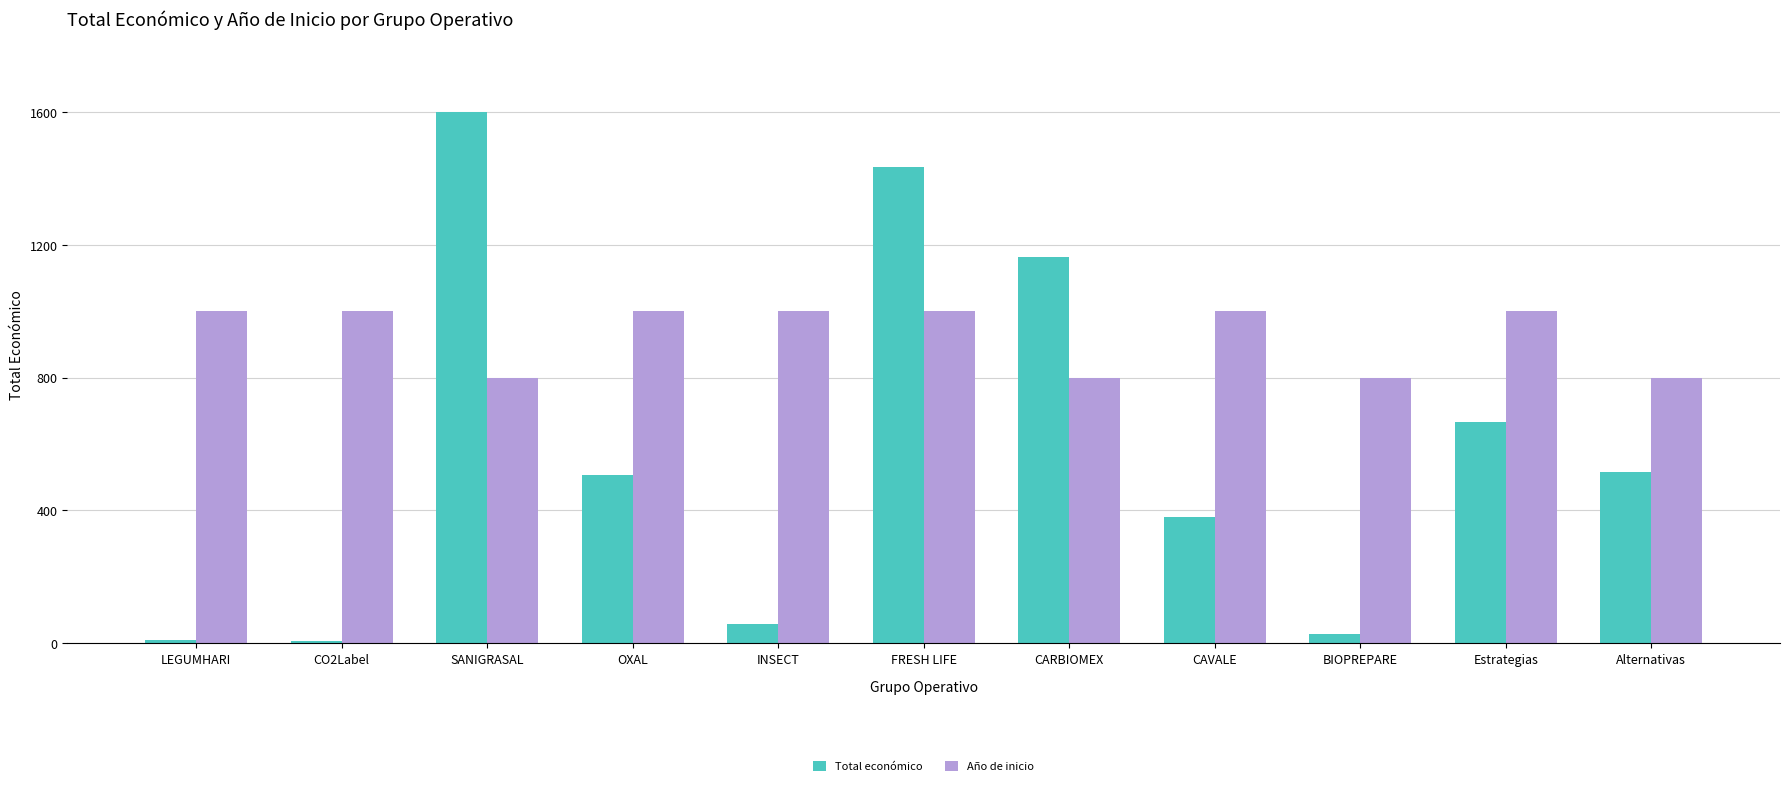

Which series has the largest total across all categories?

Año de inicio